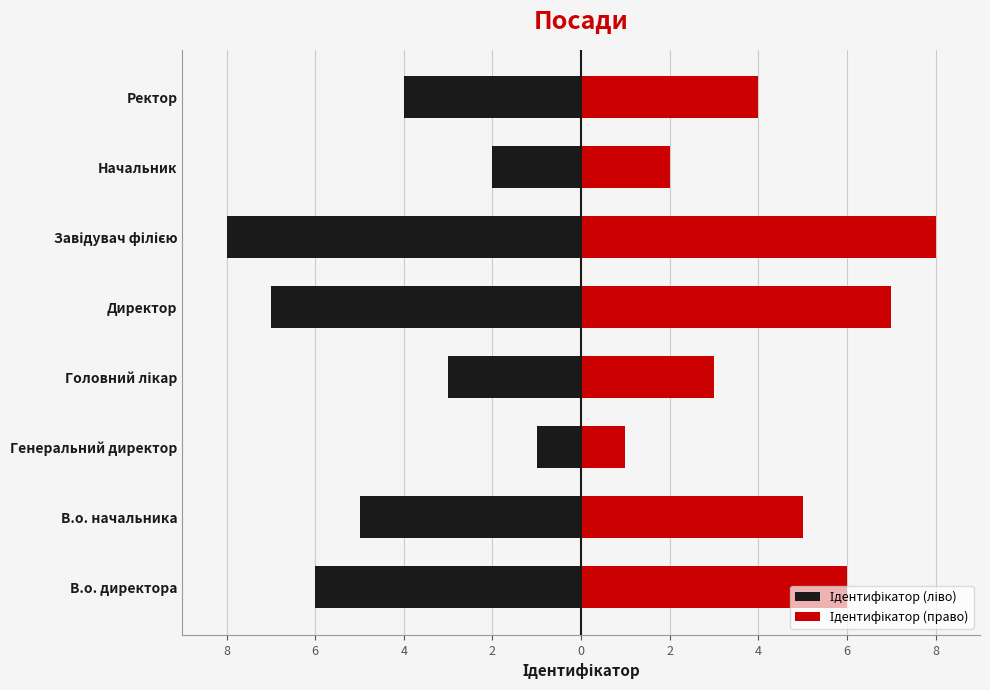

Reading right to left, list all the values displayed in this chart.

Ідентифікатор (ліво): 4=-4	2=-2	0=-8	2=-7	4=-3	6=-1	8=-5	10=-6
Ідентифікатор (право): 4=4	2=2	0=8	2=7	4=3	6=1	8=5	10=6